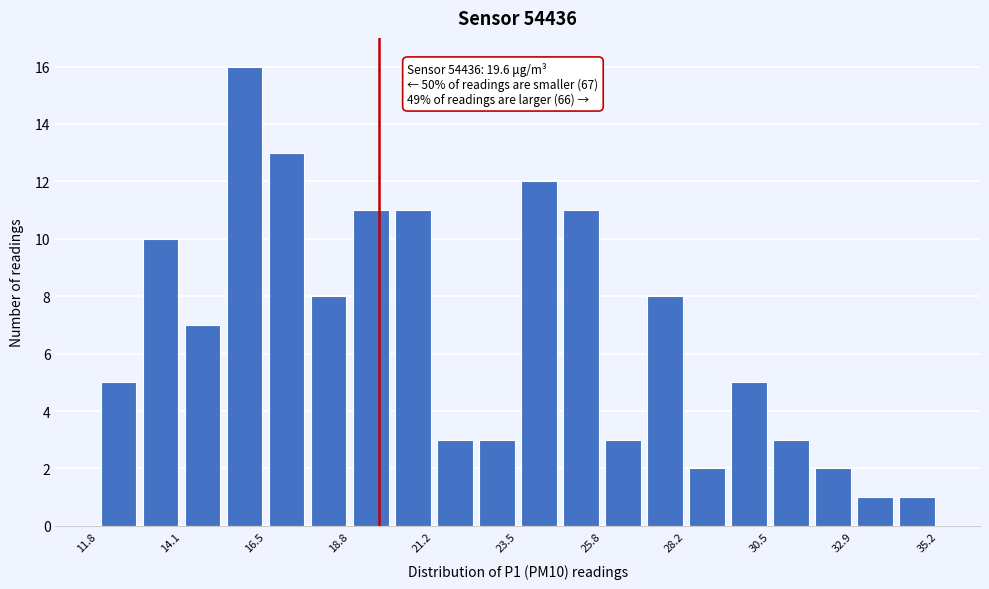

Read against the x-axis, roughly where is the centre of the tallest bar?

16.0